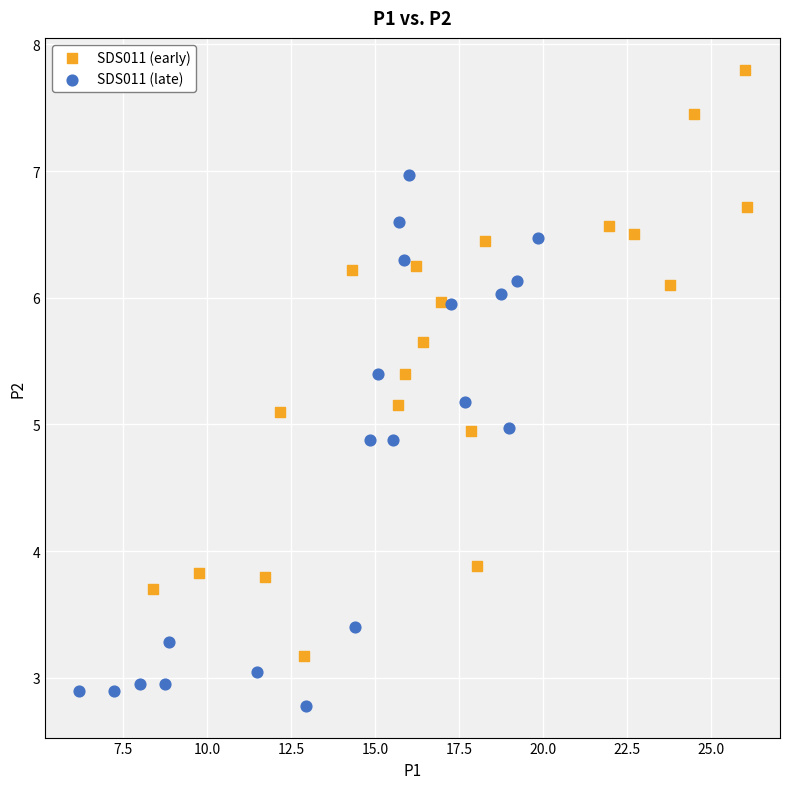

What are all the series names shown in the legend?

SDS011 (early), SDS011 (late)